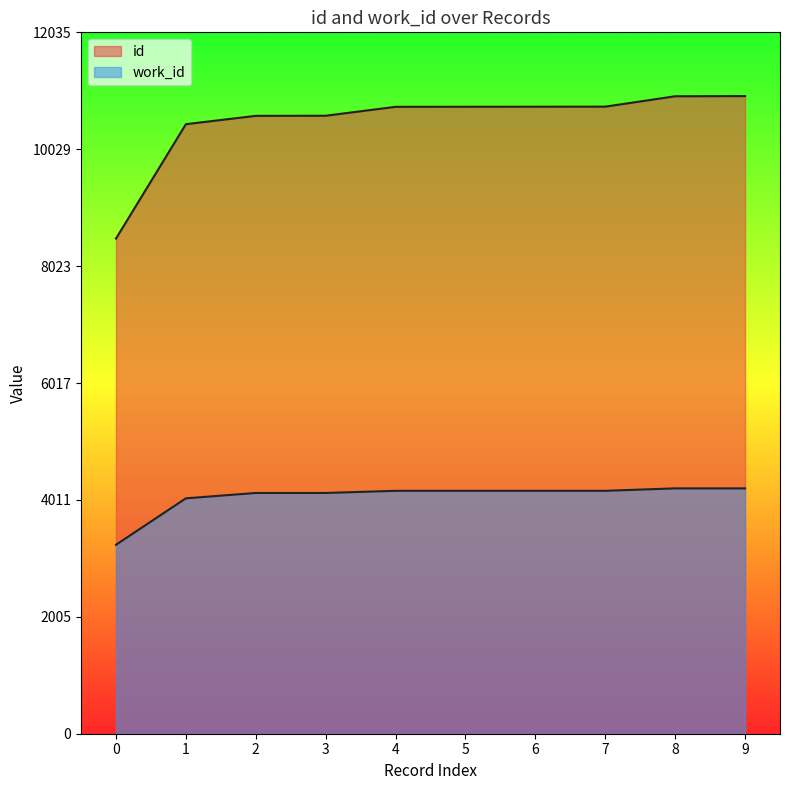

Reading left to right, transcribe all the data shown in this chart.

id: 8496	10459	10602	10604	10757	10758	10759	10760	10938	10941
work_id: 3242	4039	4131	4131	4168	4168	4168	4168	4210	4210